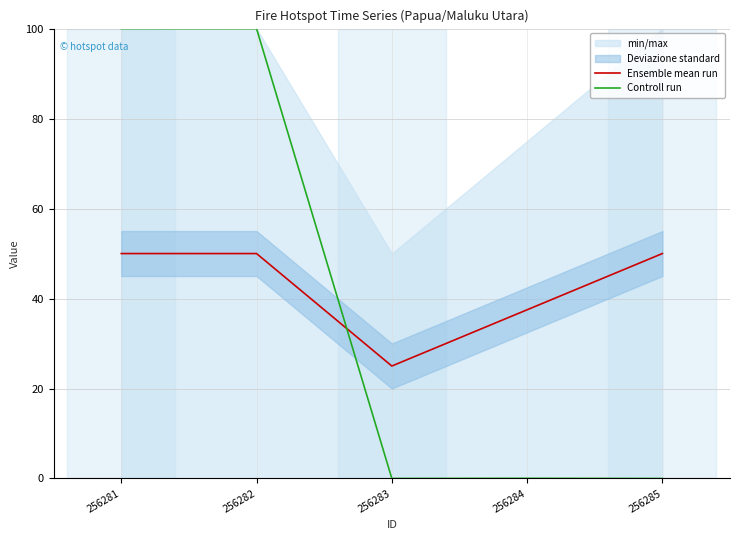

Which series has the largest total across all categories?

Ensemble mean run